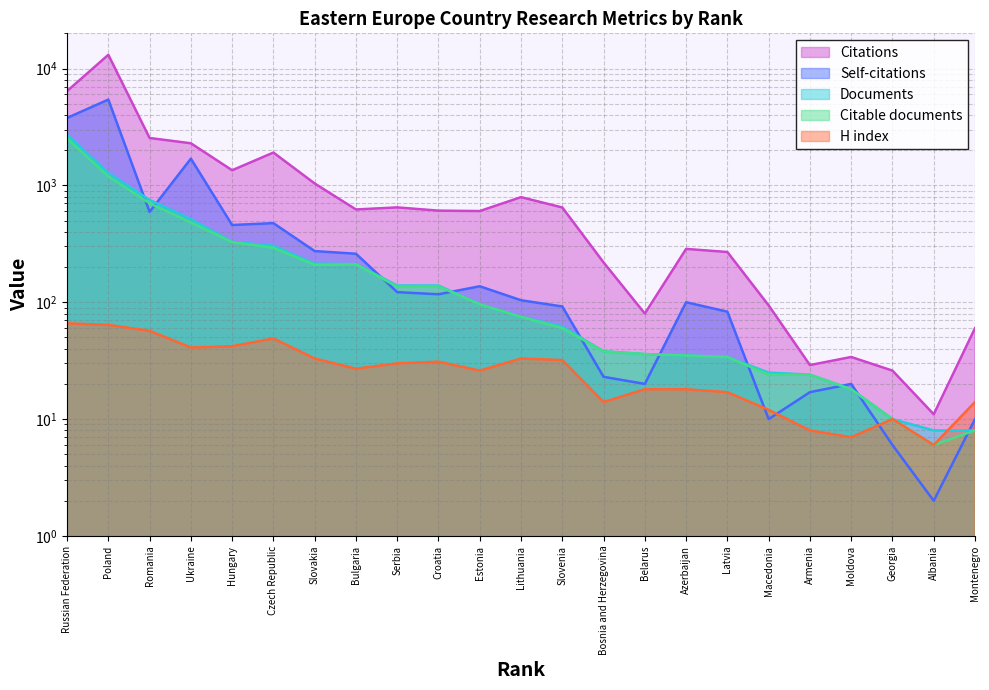

At which label does Self-citations reach its peak?

Poland